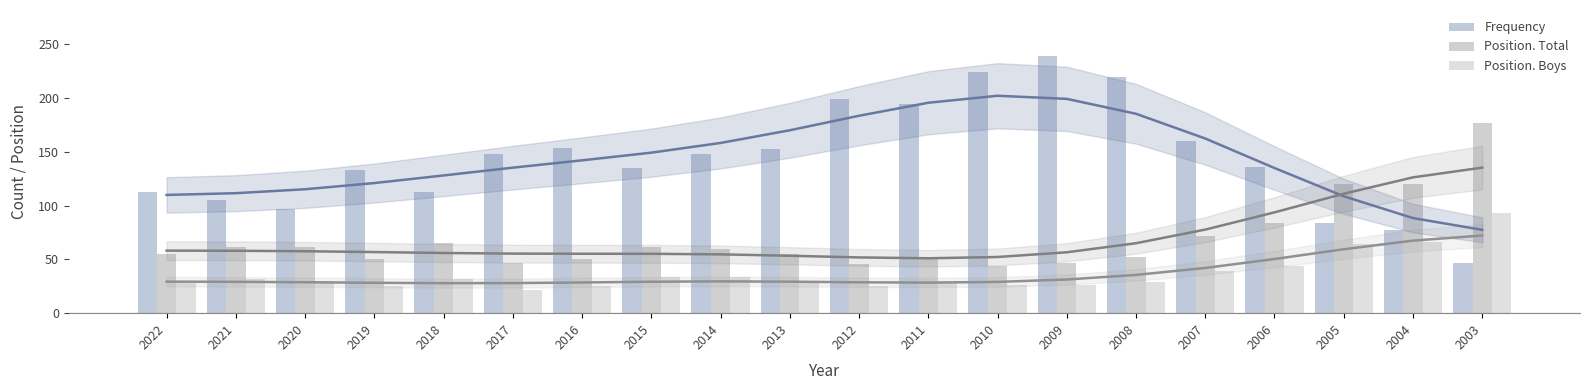

Reading left to right, extract all data points from this chart.

Frequency: 113	105	97	133	113	148	154	135	148	153	199	195	224	239	220	160	136	84	77	47
Position. Total: 55	62	62	50	65	47	50	62	60	55	46	52	44	47	52	72	84	120	120	177
Position. Boys: 28	32	30	25	32	22	25	34	34	30	25	29	26	26	29	39	44	64	66	93